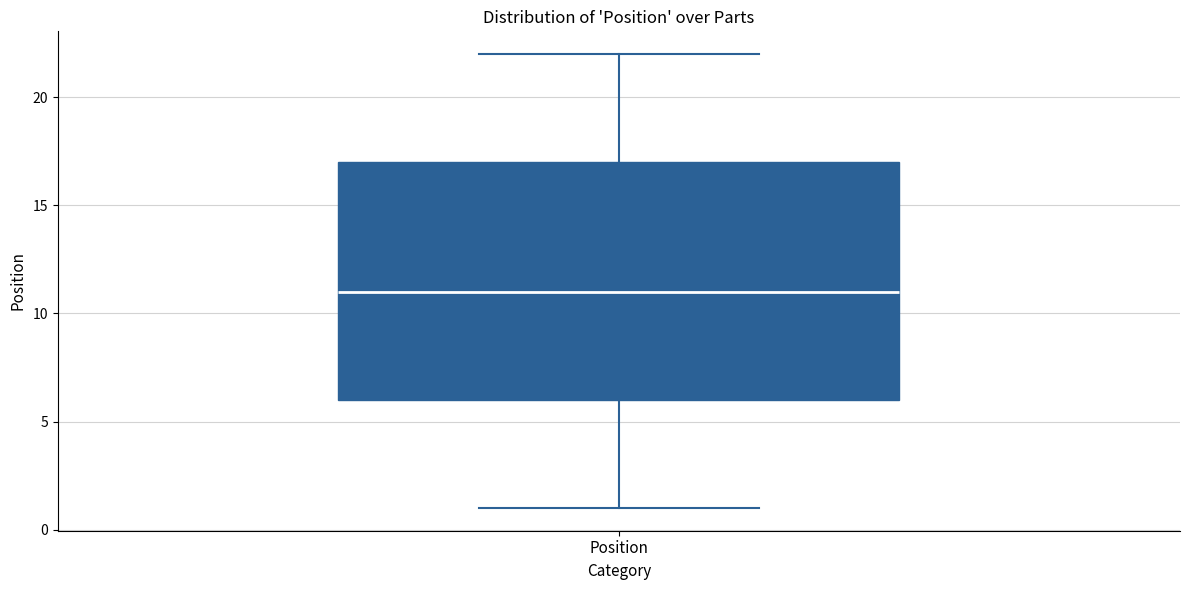

Read this box plot against the y-axis: the position of the median line, the range covered by the box, and the ends of both whiskers. The values are not printed on the chart, so give them approximately, as read against the axis.

median 11, box 6 to 17, whiskers 1 to 22